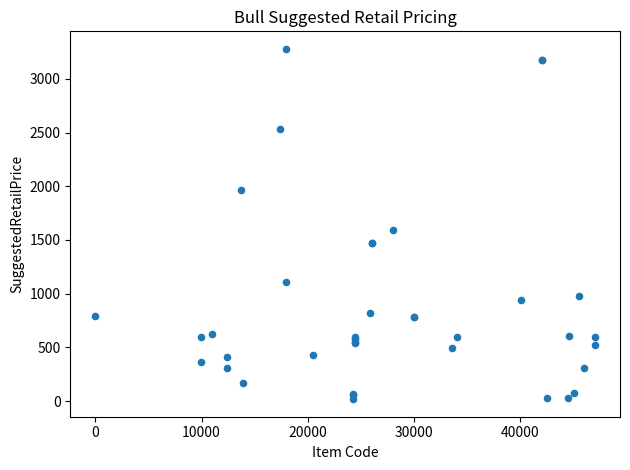

What Y value in the scatter plot is closest to 1648?

1596